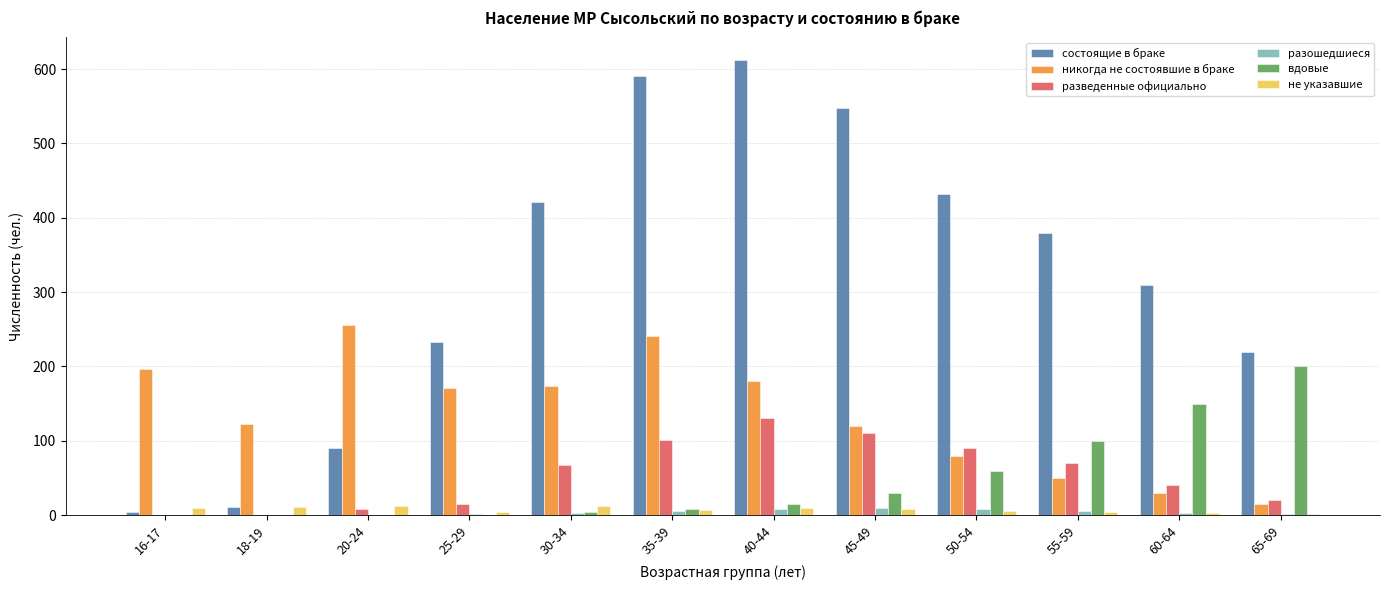

What is the maximum value shown in the chart?

612